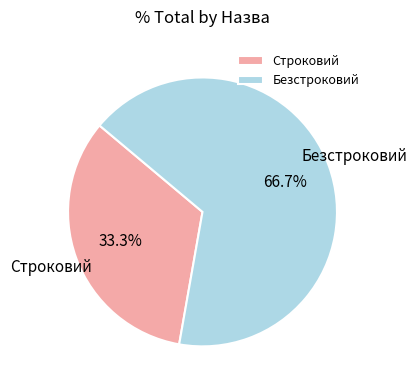

What is the smallest slice in the pie chart?

Строковий